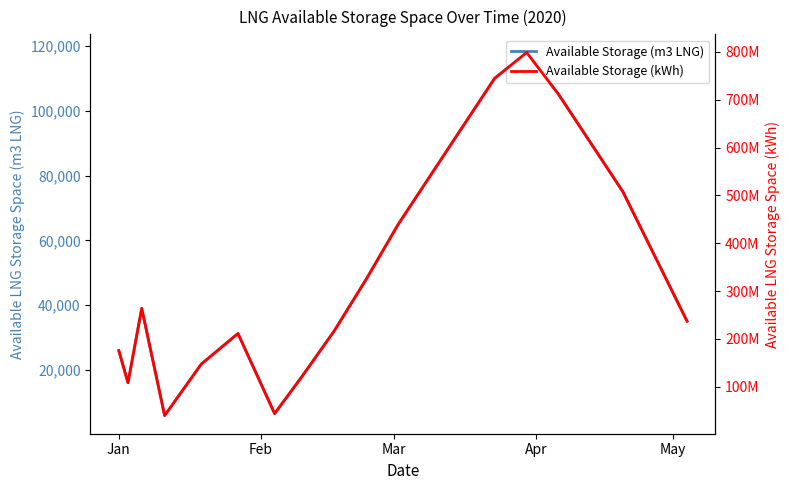

True or false: Available Storage (kWh) has more than 0 interior local peaks.

True